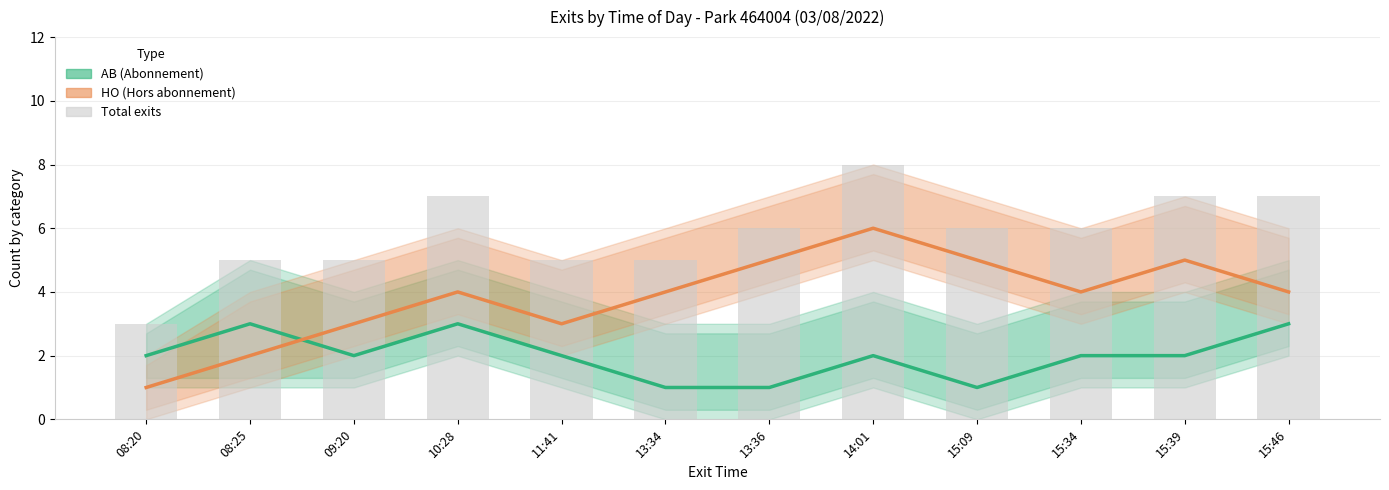

What is the label of the 12th bar from the left?

15:46